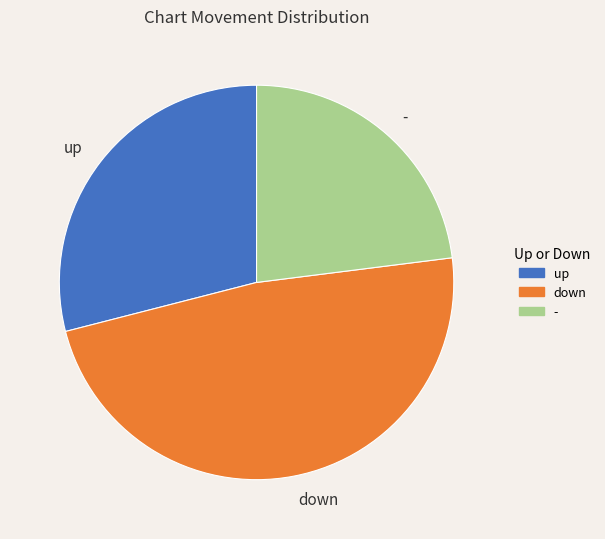

Do up and - together represent more than half of the pie?

Yes